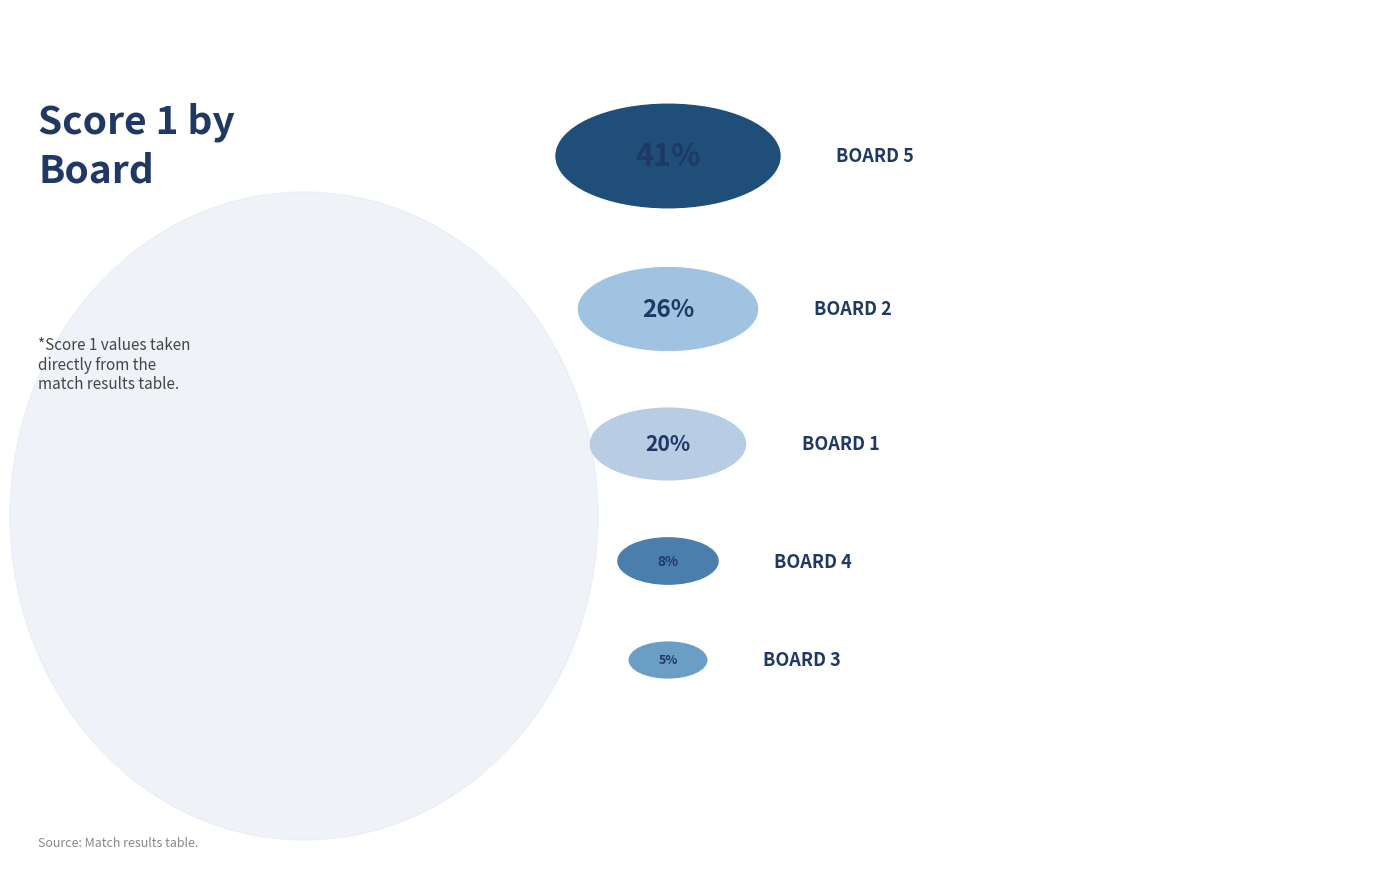

Which slice is the smallest?

Board 3